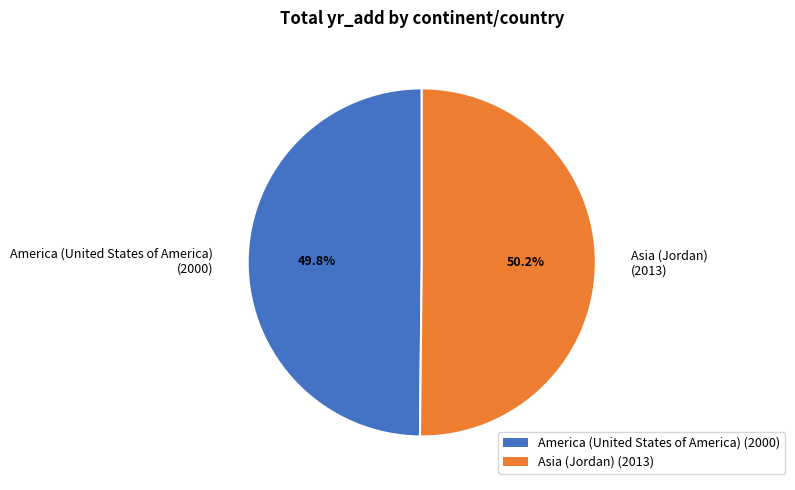

Does any single category account for the majority?

Yes